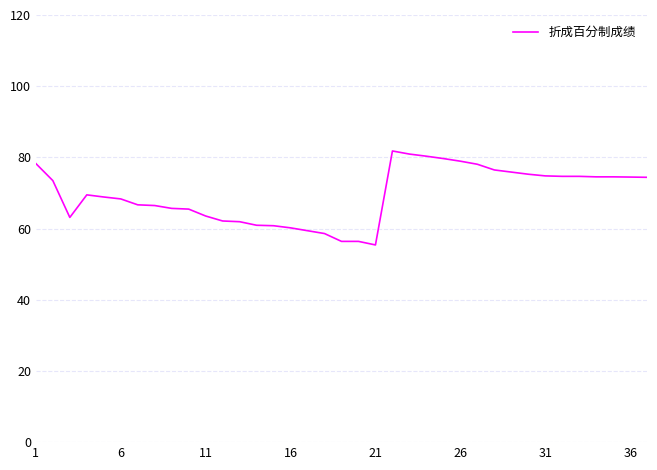

What is the difference between the maximum and minimum values?

26.4